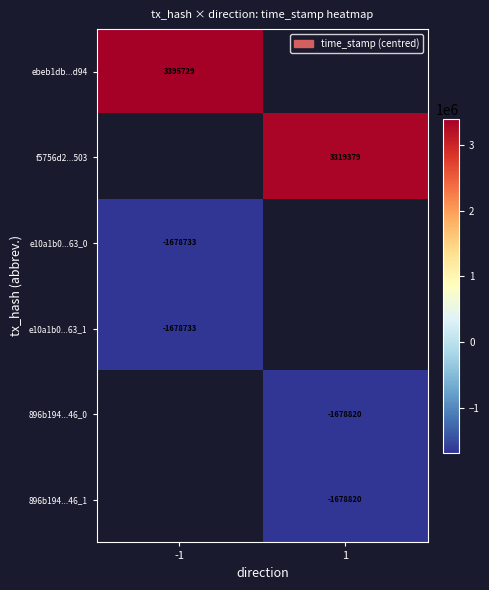

Is the value of 896b194...46_1 at -1 greater than the value of e10a1b0...63_0 at 1?

No